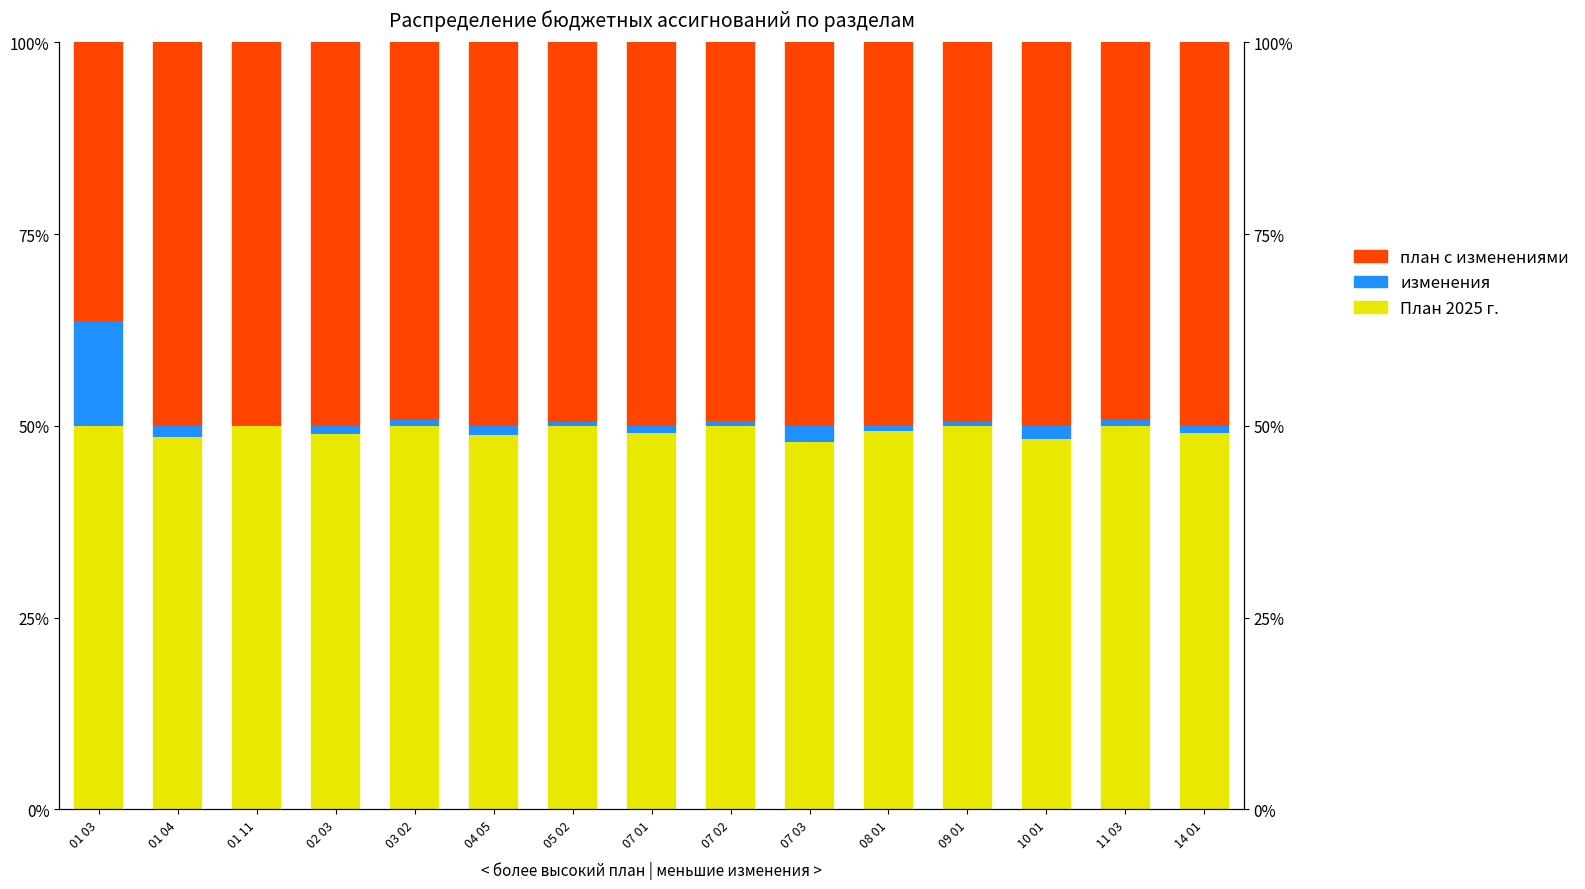

Is the value of План 2025 г. at 09 01 greater than the value of изменения at 01 04?

Yes